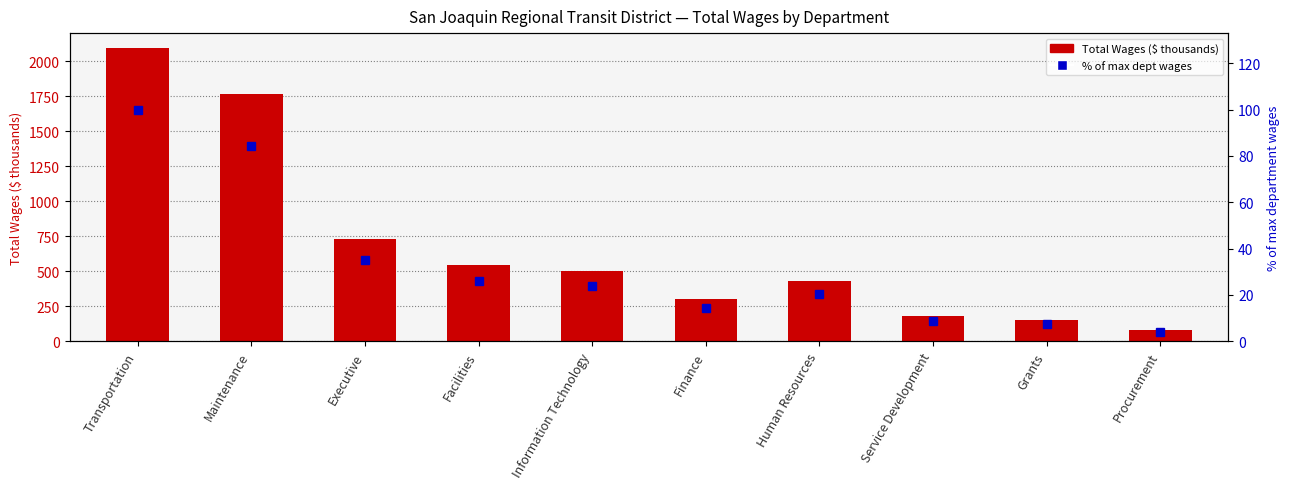

Count the number of categories in the chart.

10